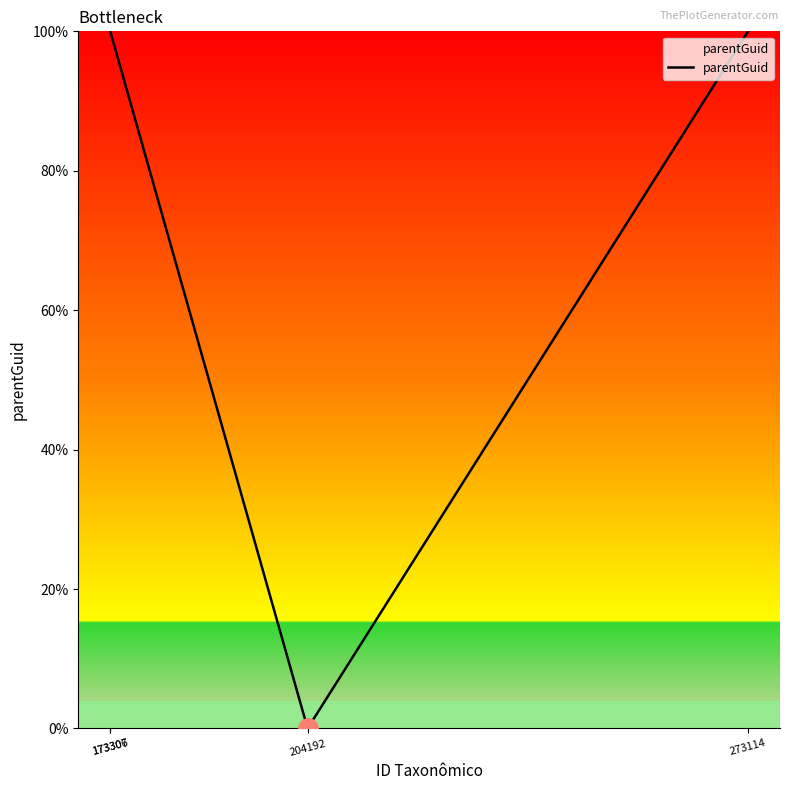

How many interior local valleys (lower than both neighbors) does the data have?

1